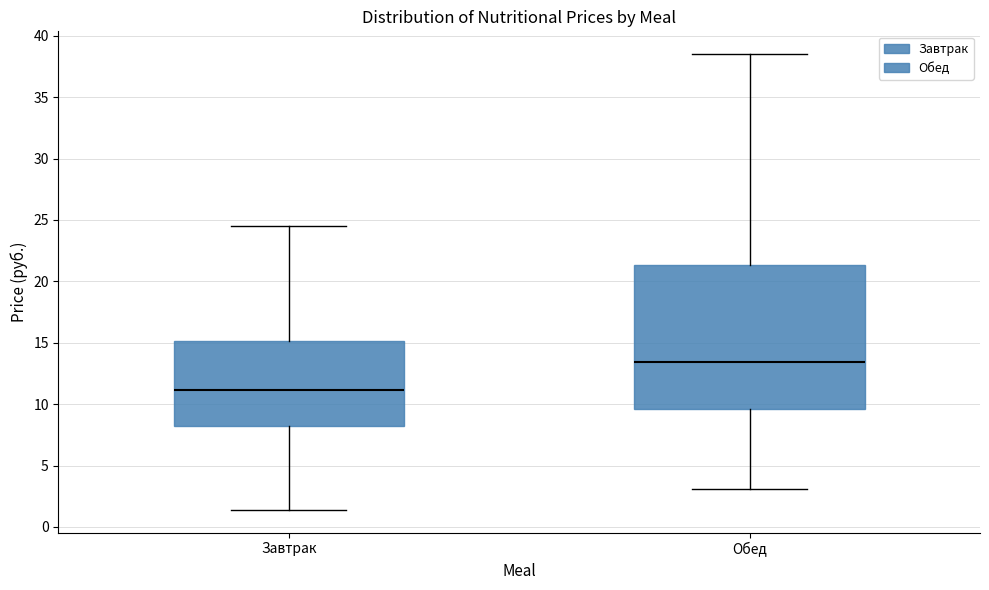

Where does the upper whisker of the box for Обед end on the y-axis? The values are not printed on the chart, so give them approximately, as read against the axis.

38.5